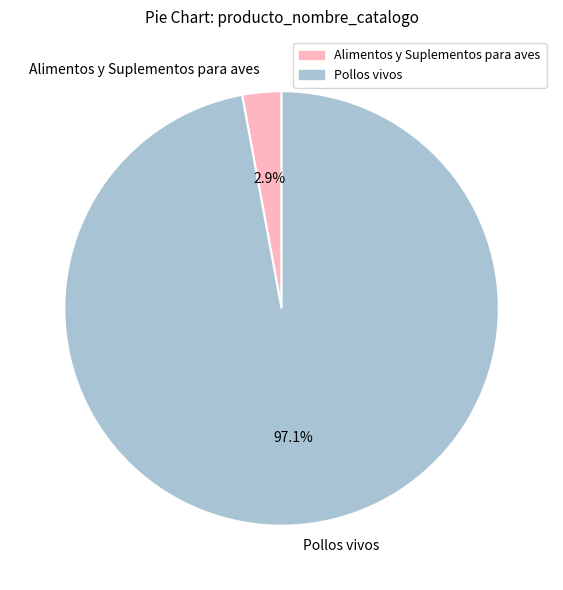

Do Pollos vivos and Alimentos y Suplementos para aves together represent more than half of the pie?

Yes